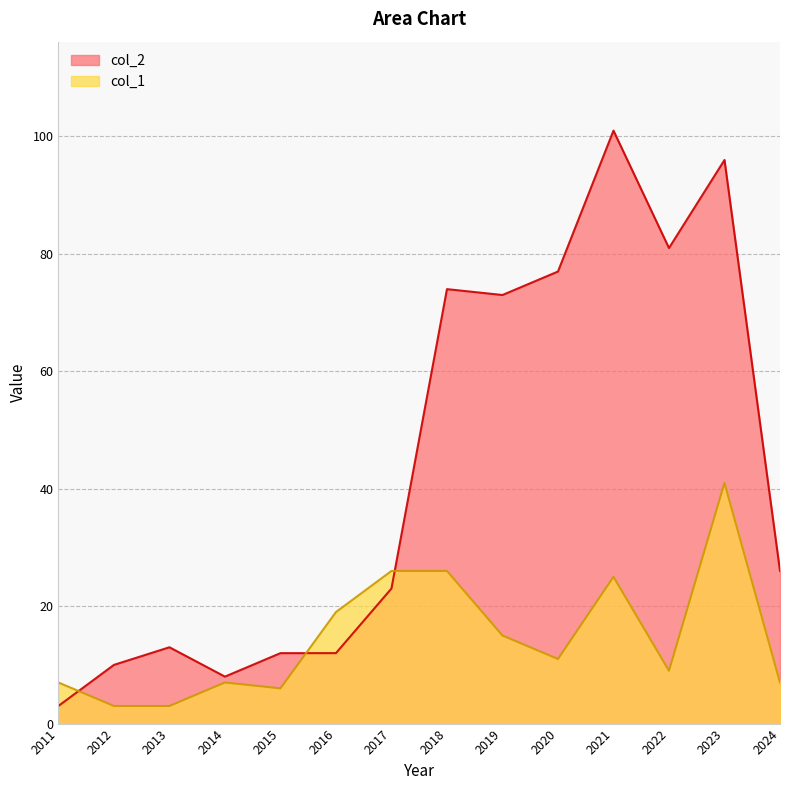

What is the maximum value for col_1?

41